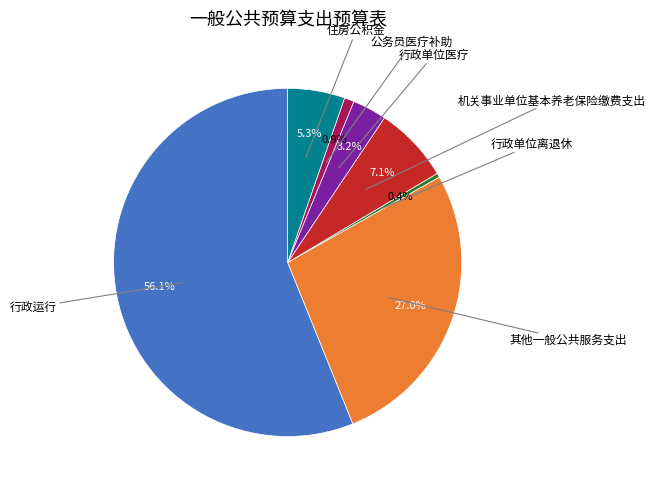

To the nearest percent, what is the difference between the largest and smallest slice percentages?

56%